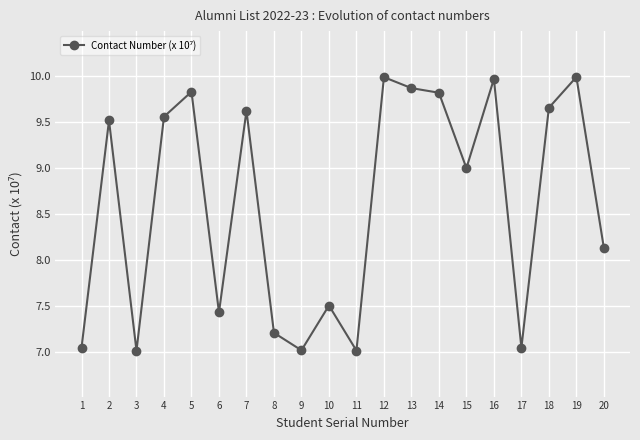

At which label is the value closest to 8?

20